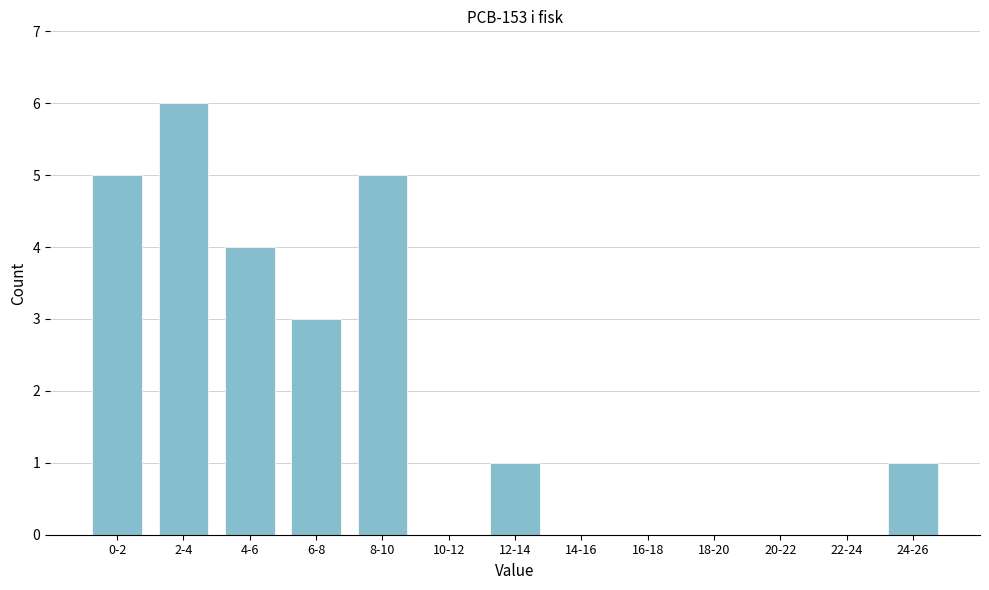

Reading left to right, list all the values displayed in this chart.

0-2=5	2-4=6	4-6=4	6-8=3	8-10=5	10-12=0	12-14=1	14-16=0	16-18=0	18-20=0	20-22=0	22-24=0	24-26=1